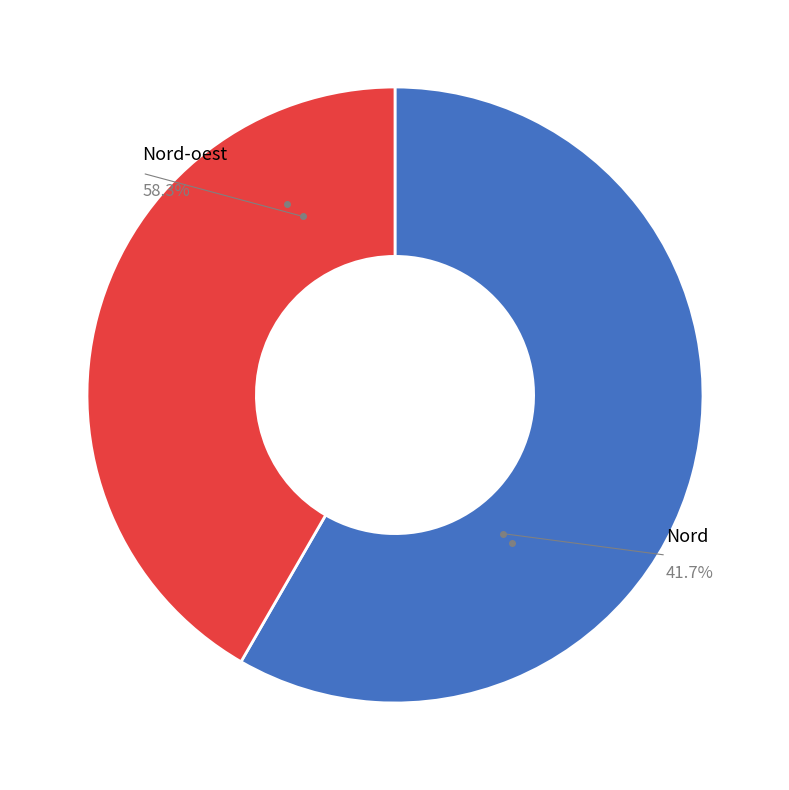

Does Nord-oest represent more than half of the total?

Yes